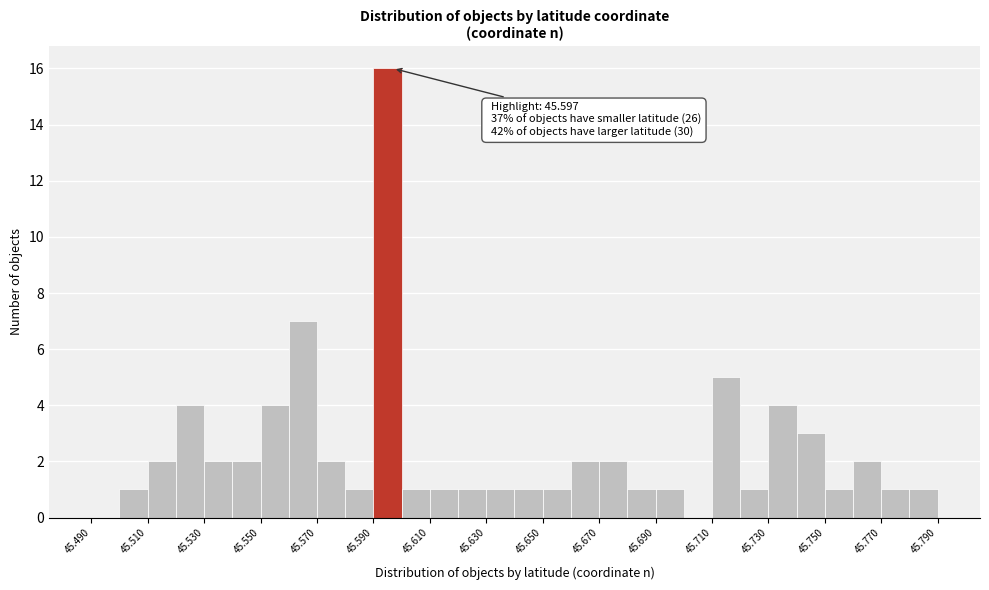

Over which range of the x-axis is the bar tallest?

45.59 to 45.60